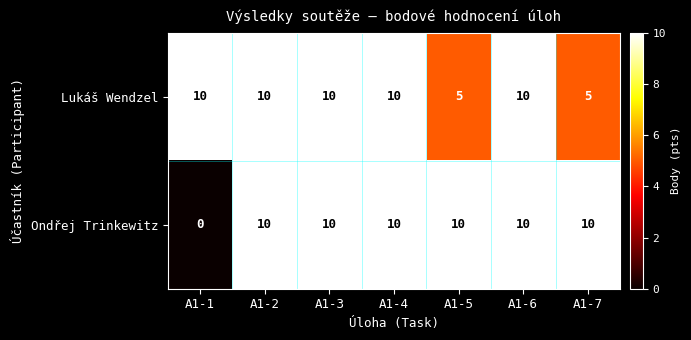

What is the total value across all series at A1-3?

20